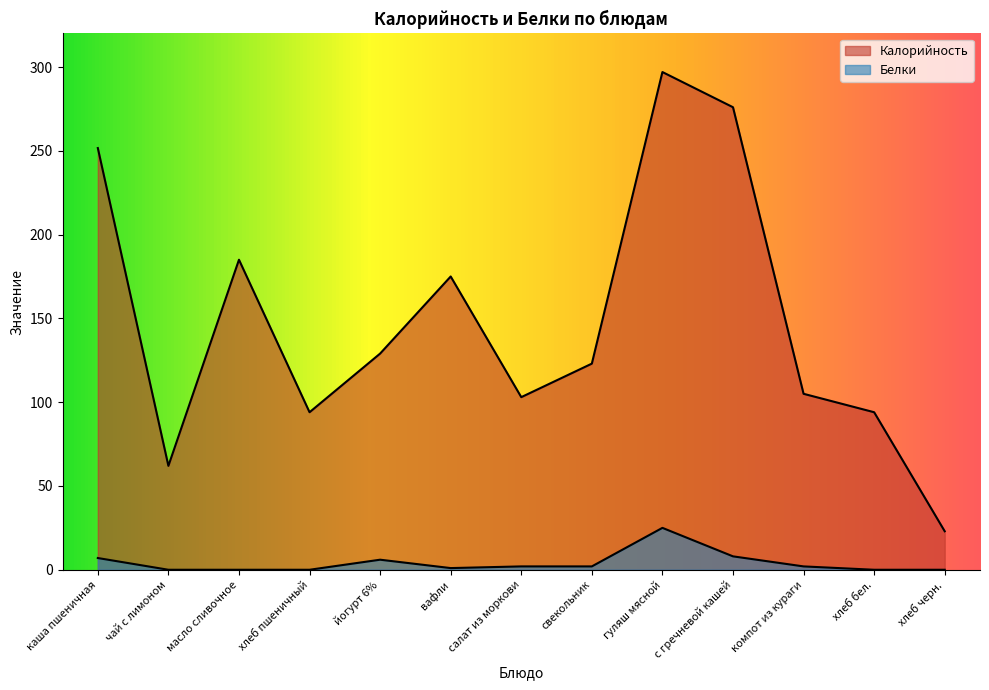

At which label is Белки closest to 12?

с гречневой кашей